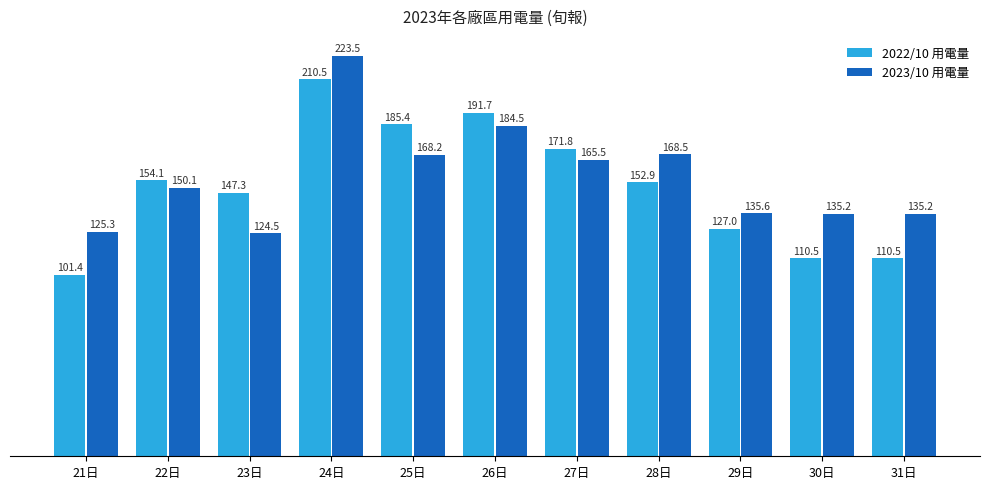

What are all the series names shown in the legend?

2022/10 用電量, 2023/10 用電量